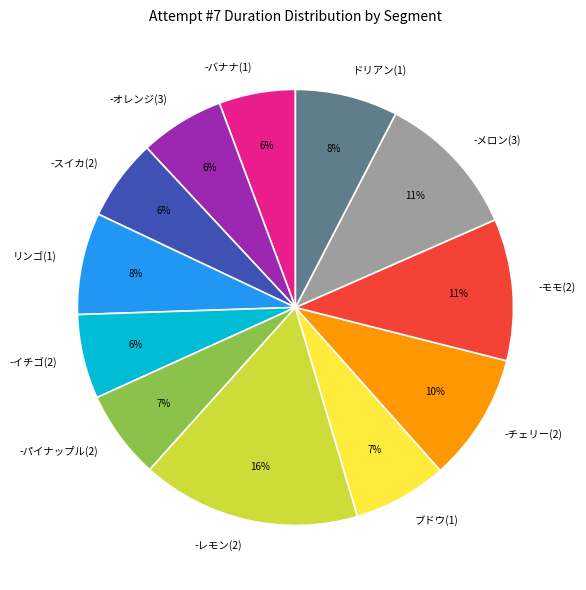

Which category has the biggest portion of the pie?

-レモン(2)